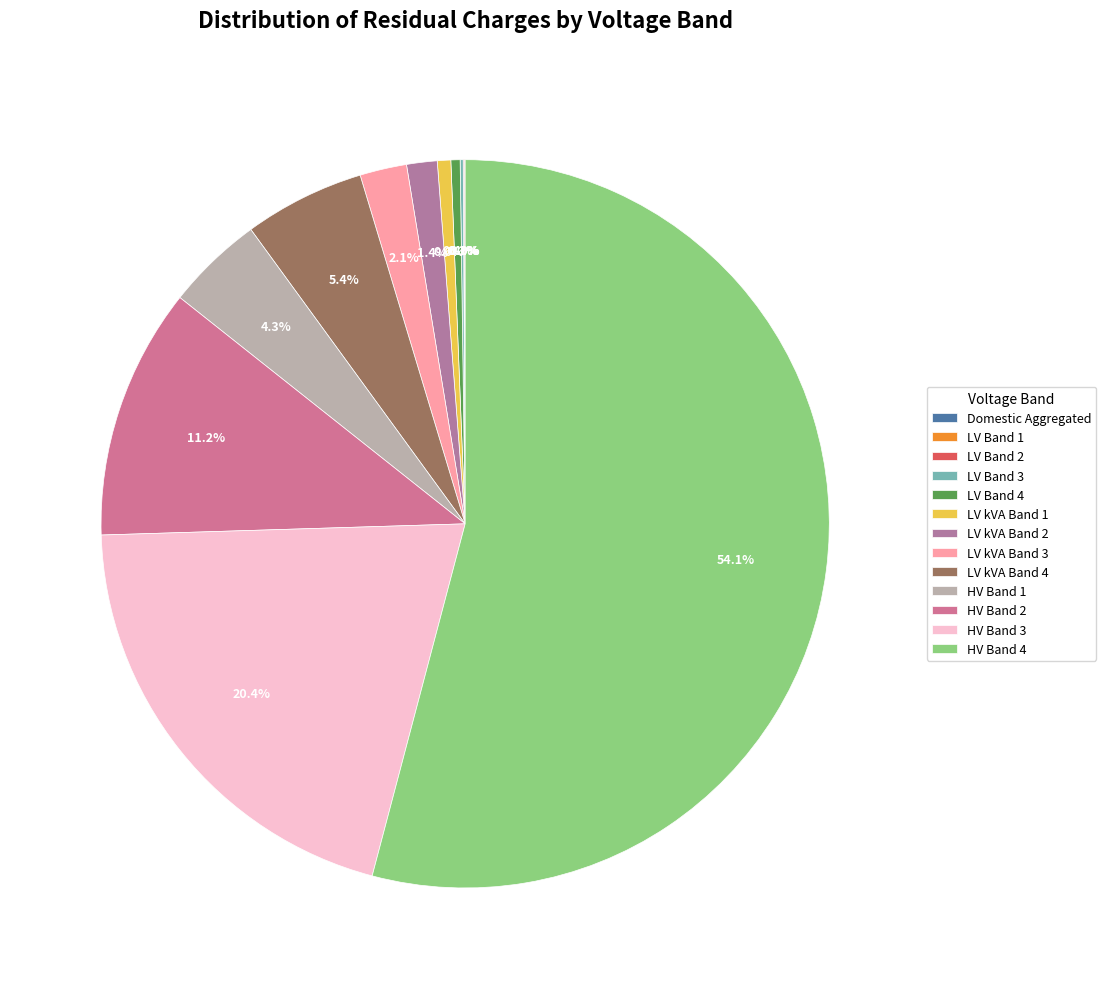

Which has a higher value, HV Band 2 or LV kVA Band 2?

HV Band 2